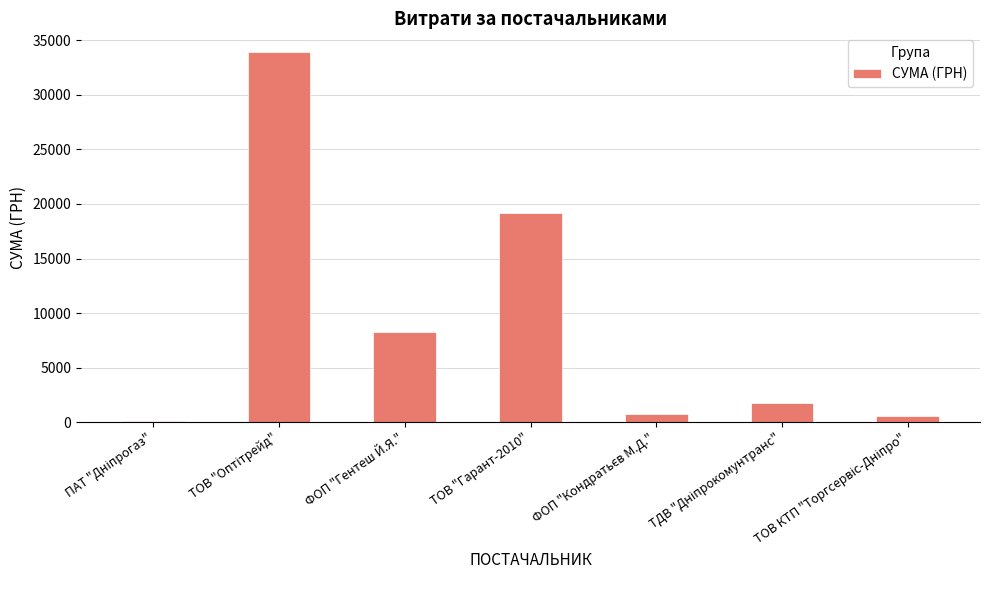

Is it true that the value at ТОВ "Гарант-2010" is 8358.7?

False